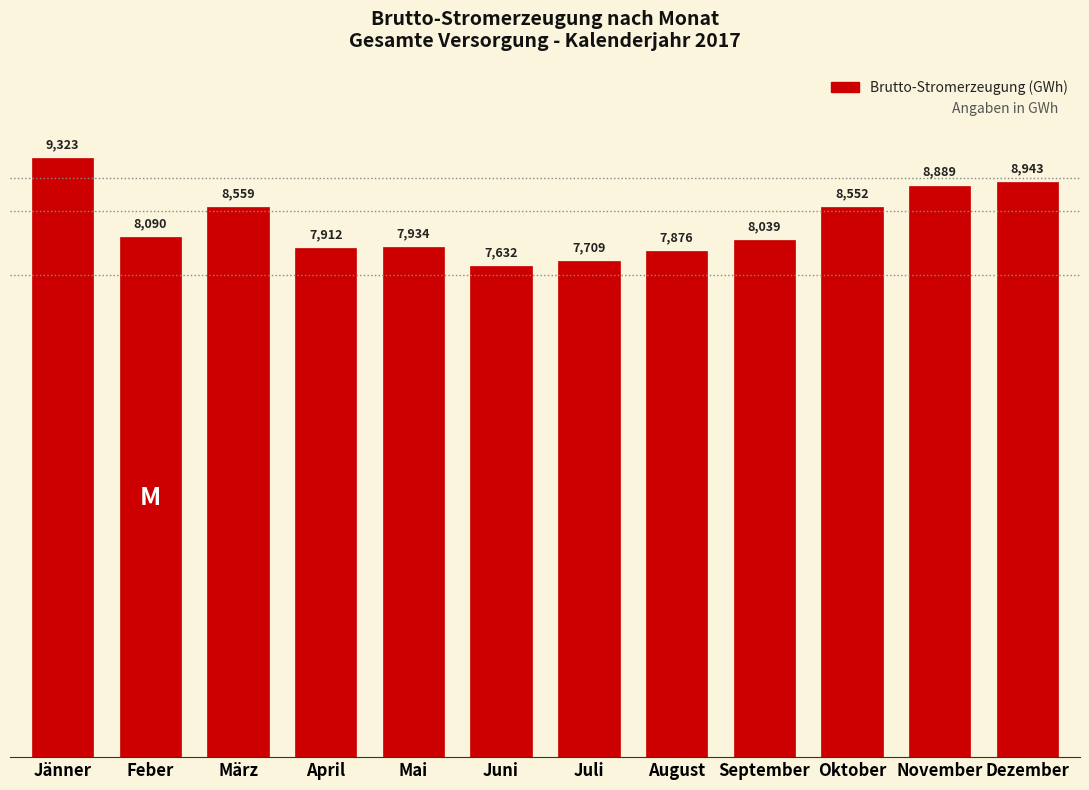

What position from the right is Jänner?

12